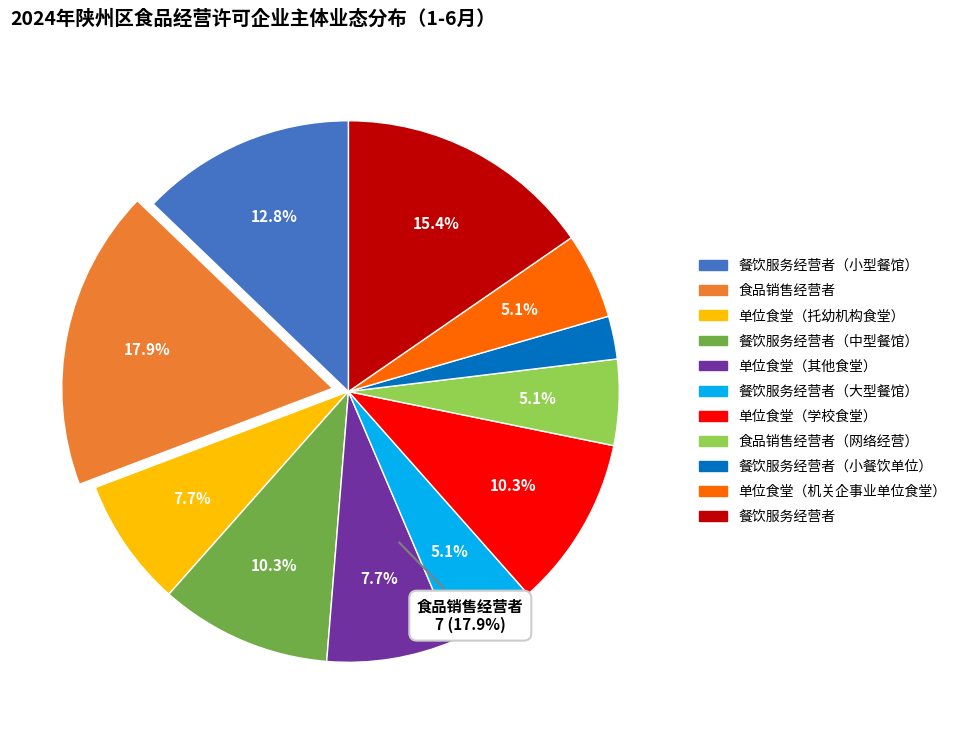

To the nearest percent, what is the difference between the largest and smallest slice percentages?

15%